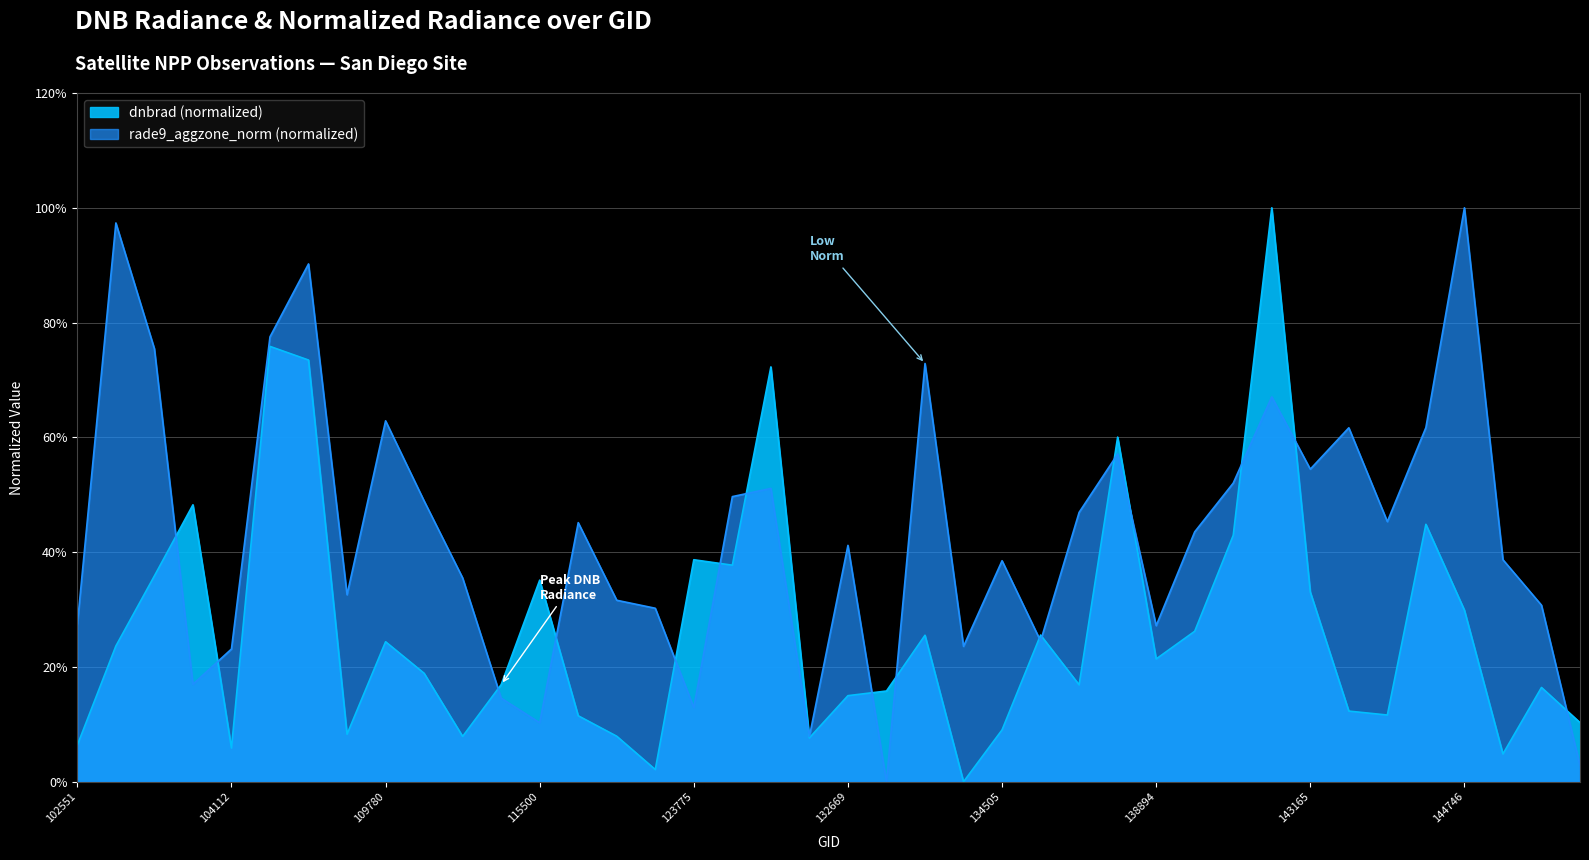

Which series has the largest total across all categories?

rade9_aggzone_norm